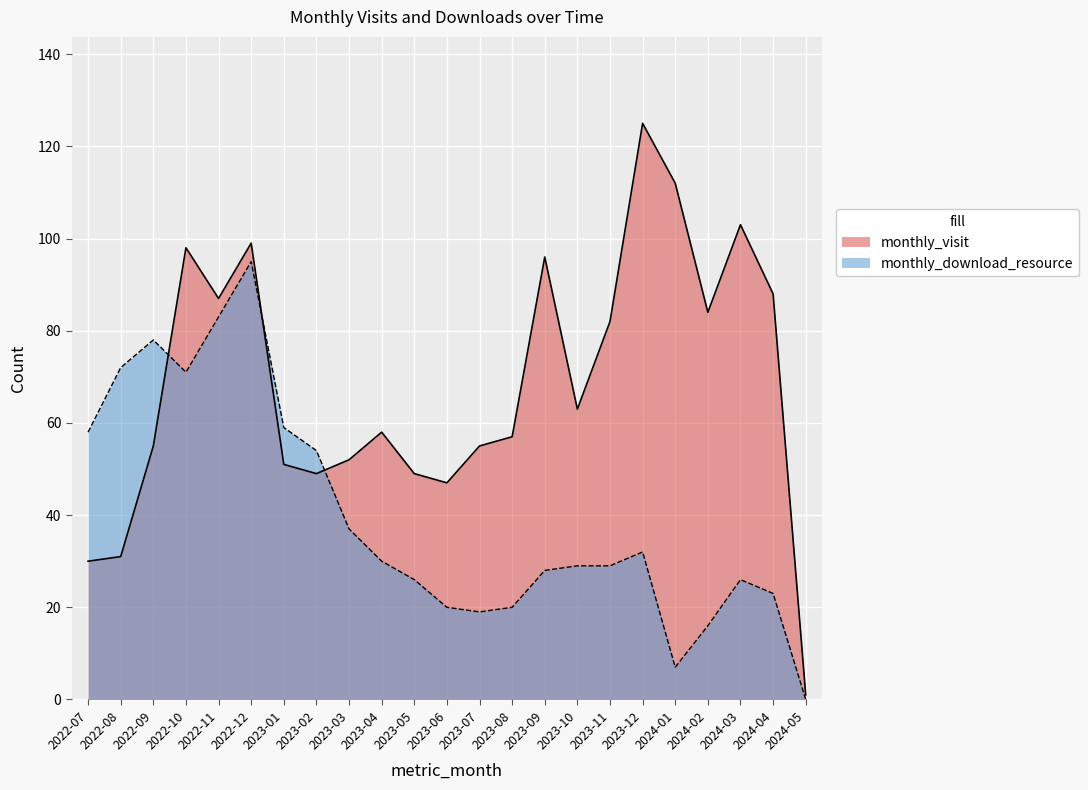

How many lines are shown in the chart?

2